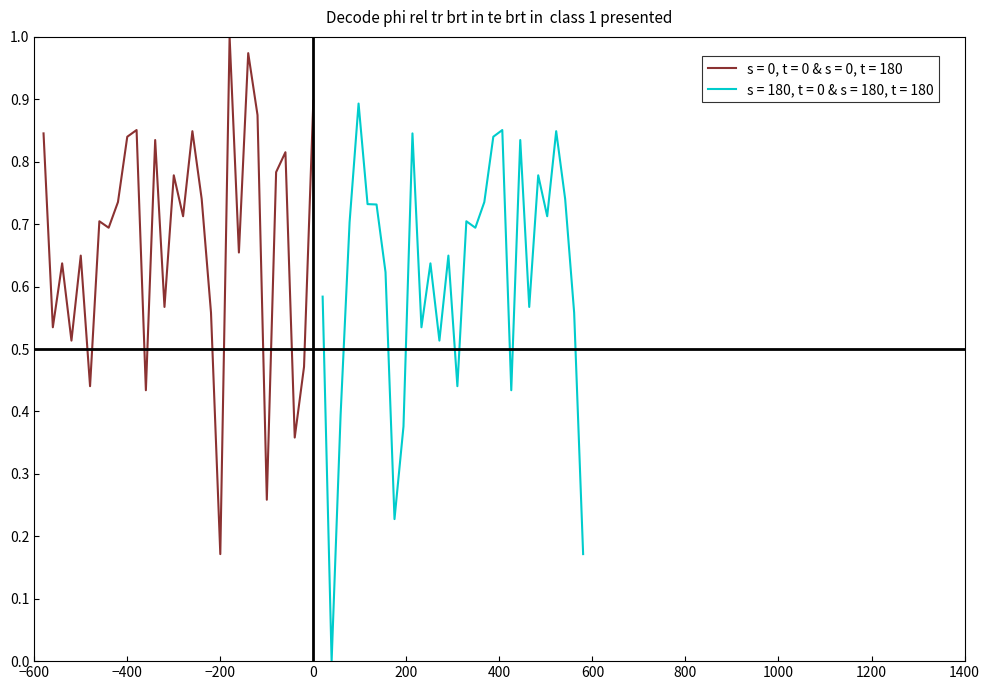

Is it true that s = 0, t = 0 & s = 0, t = 180 equals 1.6 at 0?

False